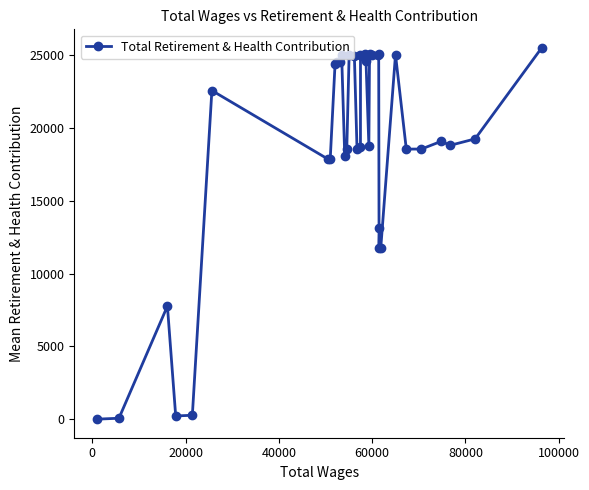

Is this an area chart (filled region under the line)?

No